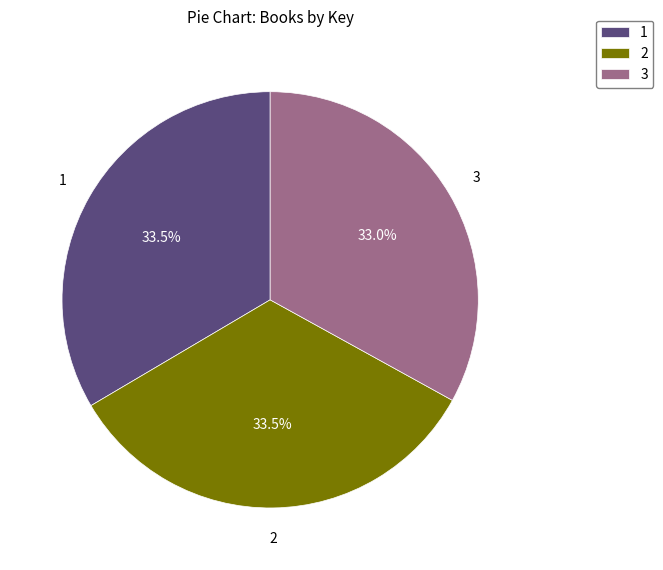

What is the ratio of the value at 3 to the value at 1?

1.0